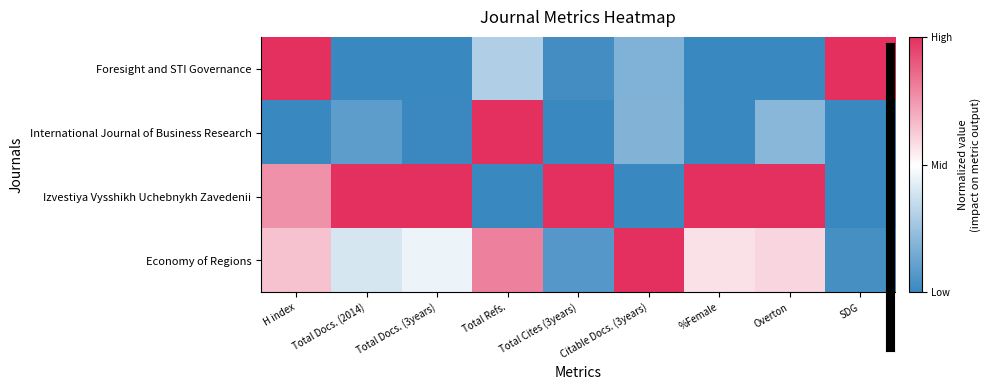

What is the total value across all series at SDG?

-1.9